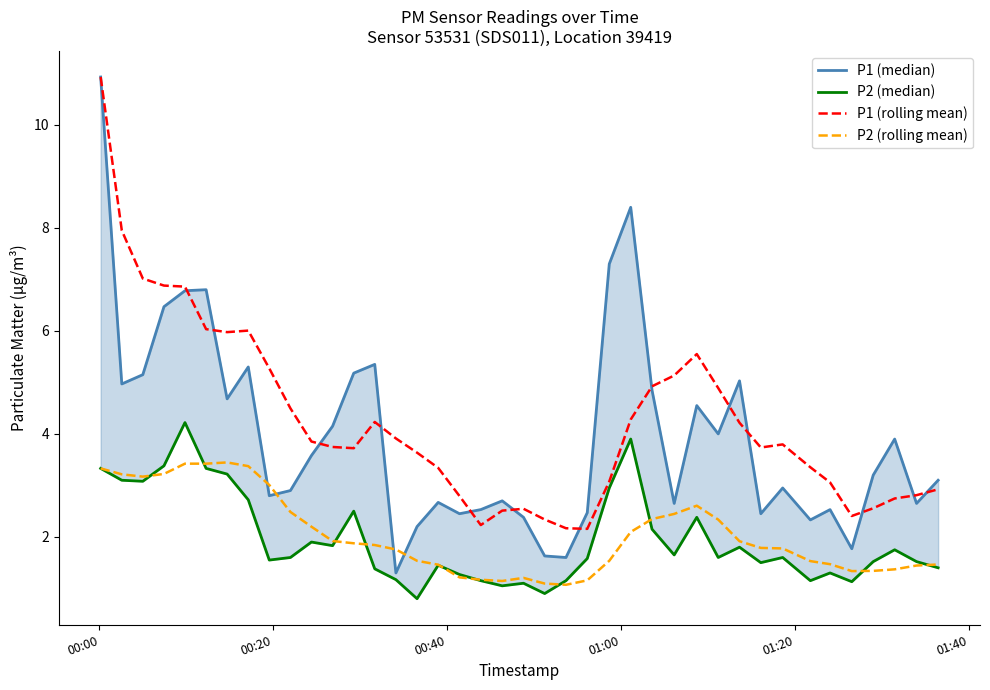

True or false: P2 (rolling mean) and P1 (rolling mean) intersect in this chart.

False